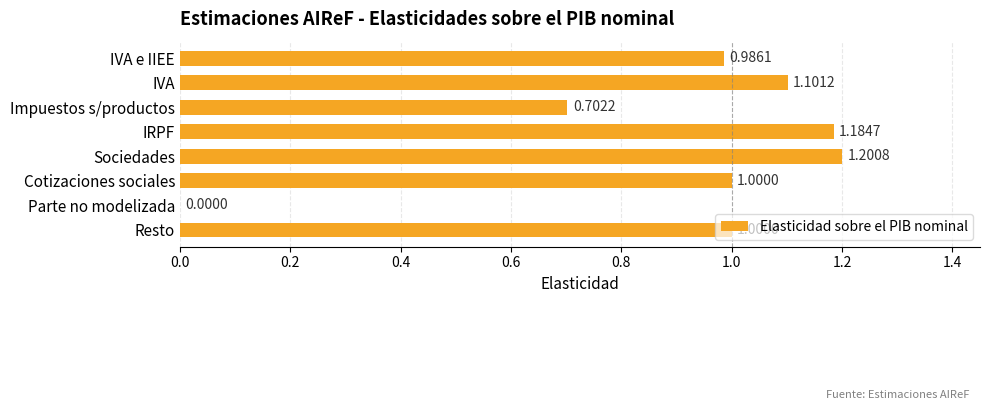

At which label is the value closest to 0?

Parte no modelizada